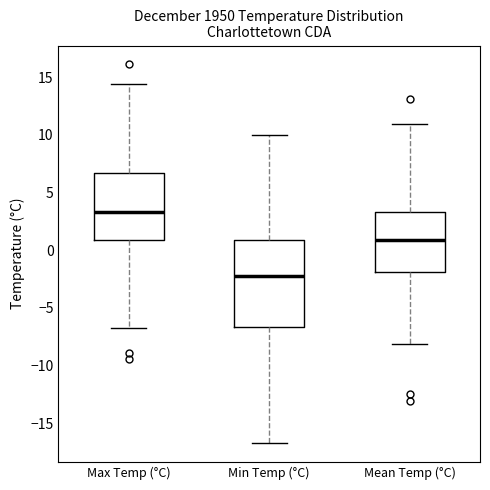

Reading left to right, read every box against the y-axis: the position of its median line, the range the box covers, and the ends of its whiskers. The values are not printed on the chart, so give them approximately, as read against the axis.

Max Temp (°C): median 3.5, box 1.0 to 6.5, whiskers -6.5 to 14.5
Min Temp (°C): median -2.0, box -6.5 to 1.0, whiskers -16.5 to 10.0
Mean Temp (°C): median 1.0, box -2.0 to 3.5, whiskers -8.0 to 11.0